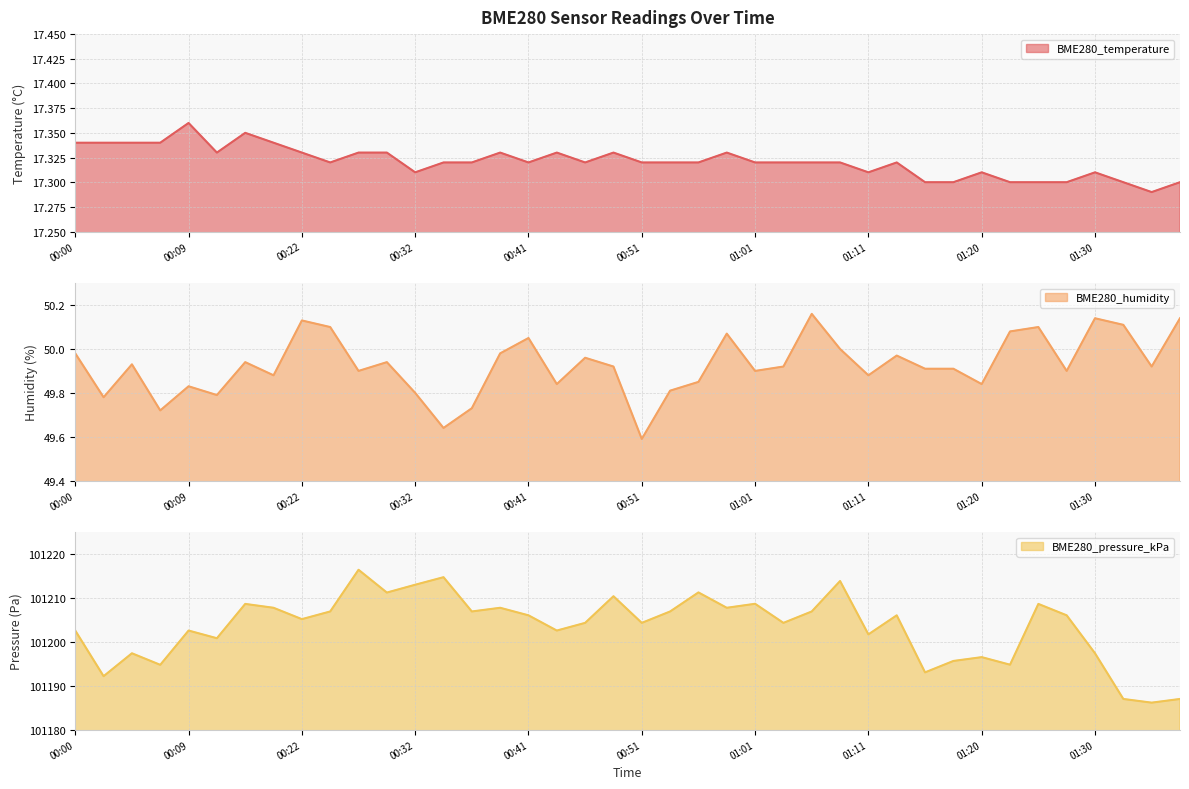

True or false: BME280_pressure_kPa has a value of 36937.9 at 01:18.

False